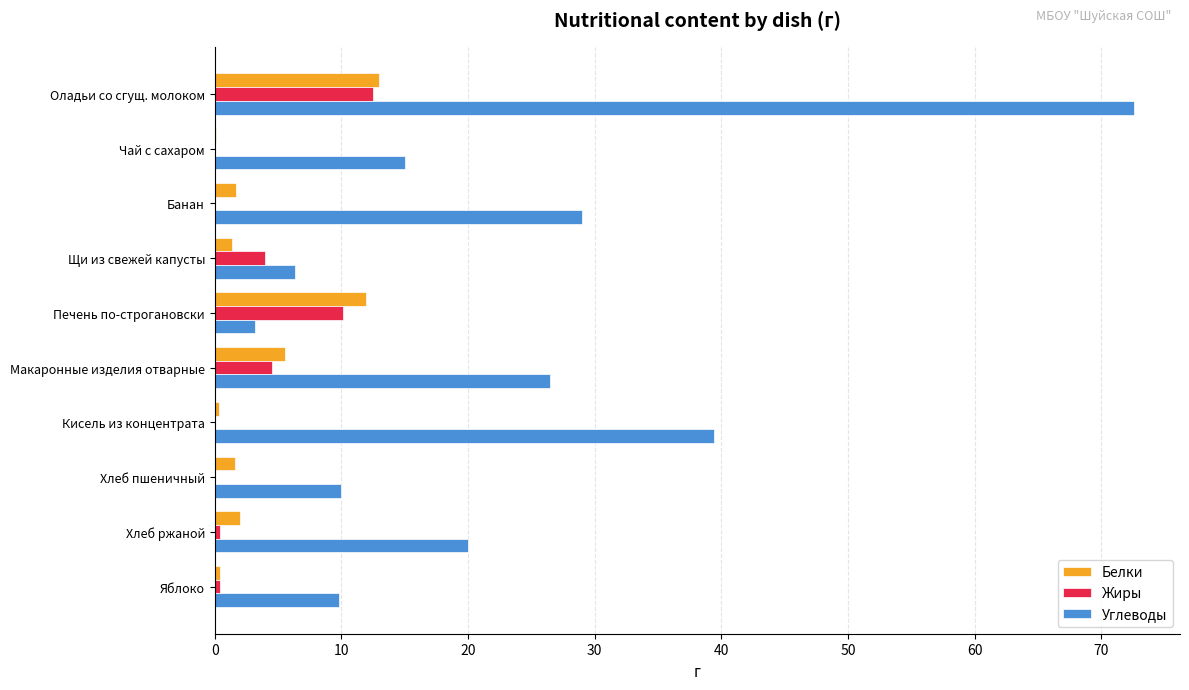

Is the value of Углеводы at Щи из свежей капусты greater than the value of Жиры at Хлеб пшеничный?

Yes